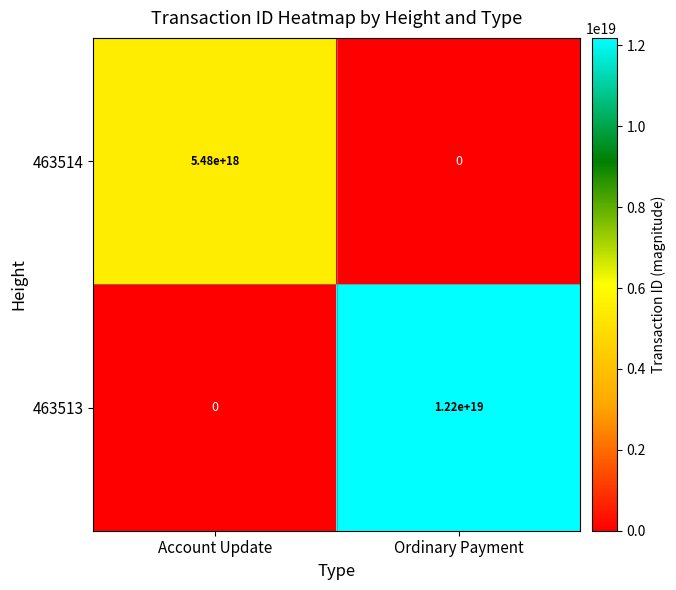

Between Account Update and Ordinary Payment, which series saw the biggest shift?

463513